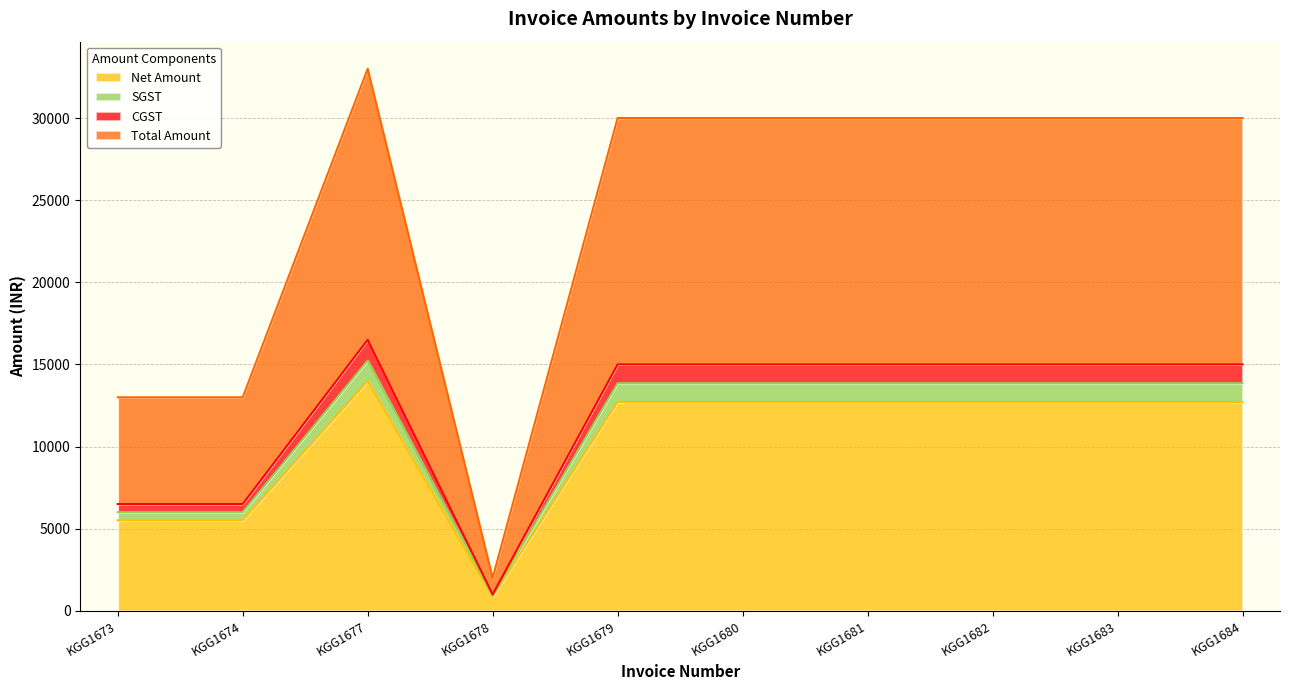

The value of Net Amount at KGG1683 is 5367.7. True or false?

False